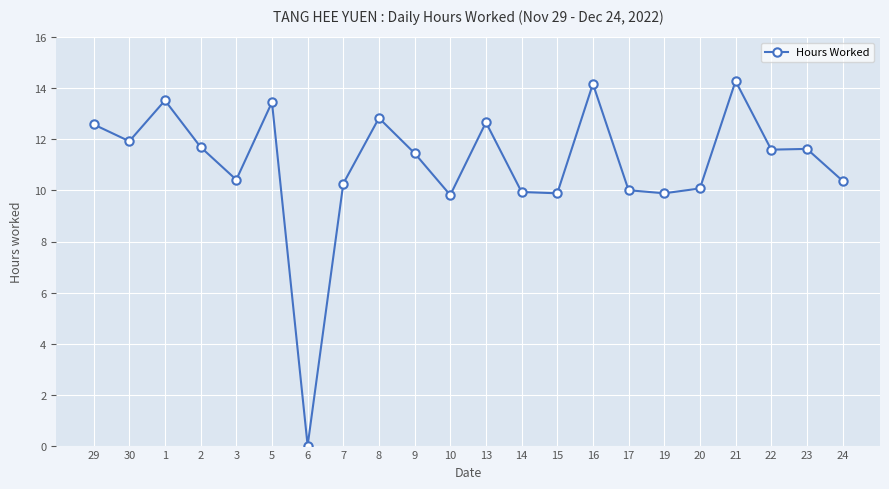

Is it true that the value at 15 is 9.9?

True